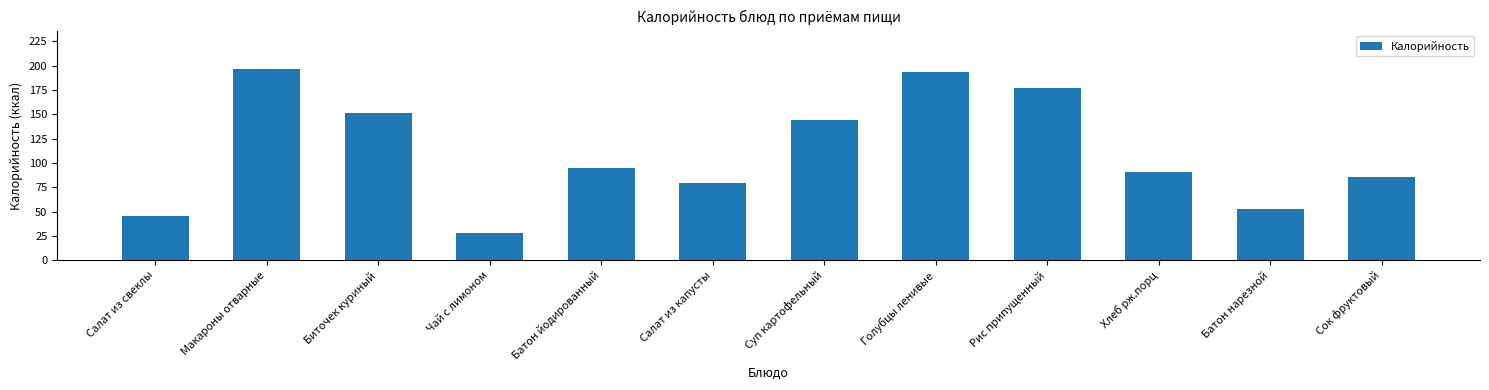

What is the label of the 6th bar from the left?

Салат из капусты